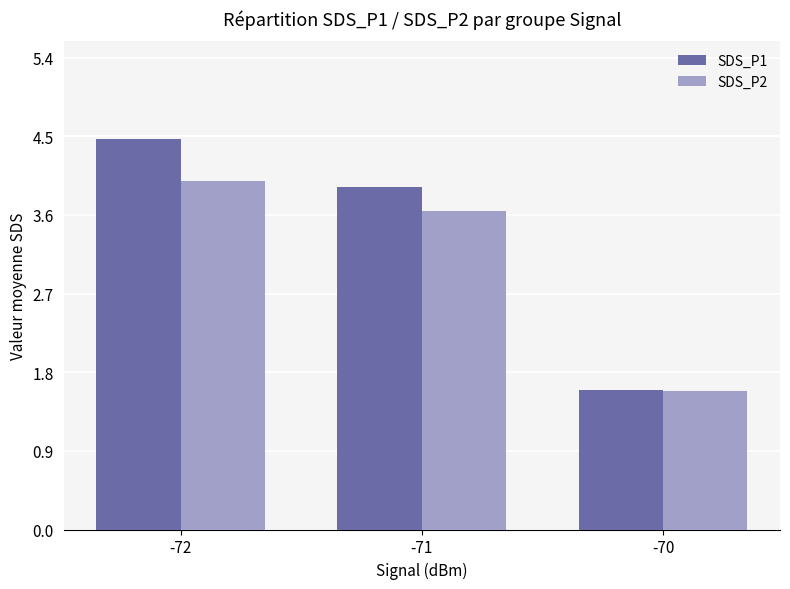

What is the average value of the SDS_P1 series?

3.3